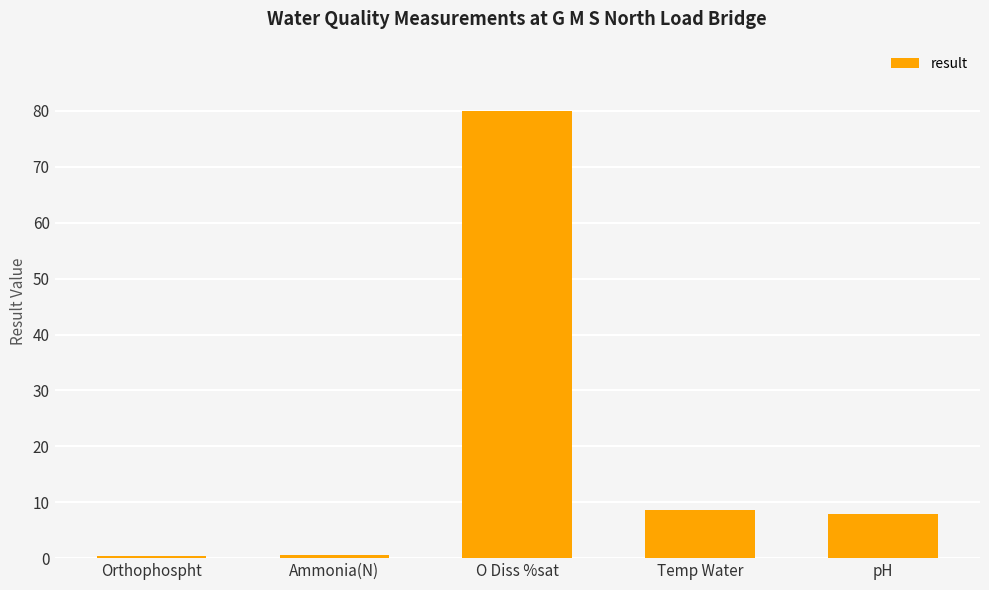

What is the value of the 1st bar from the left?

0.4